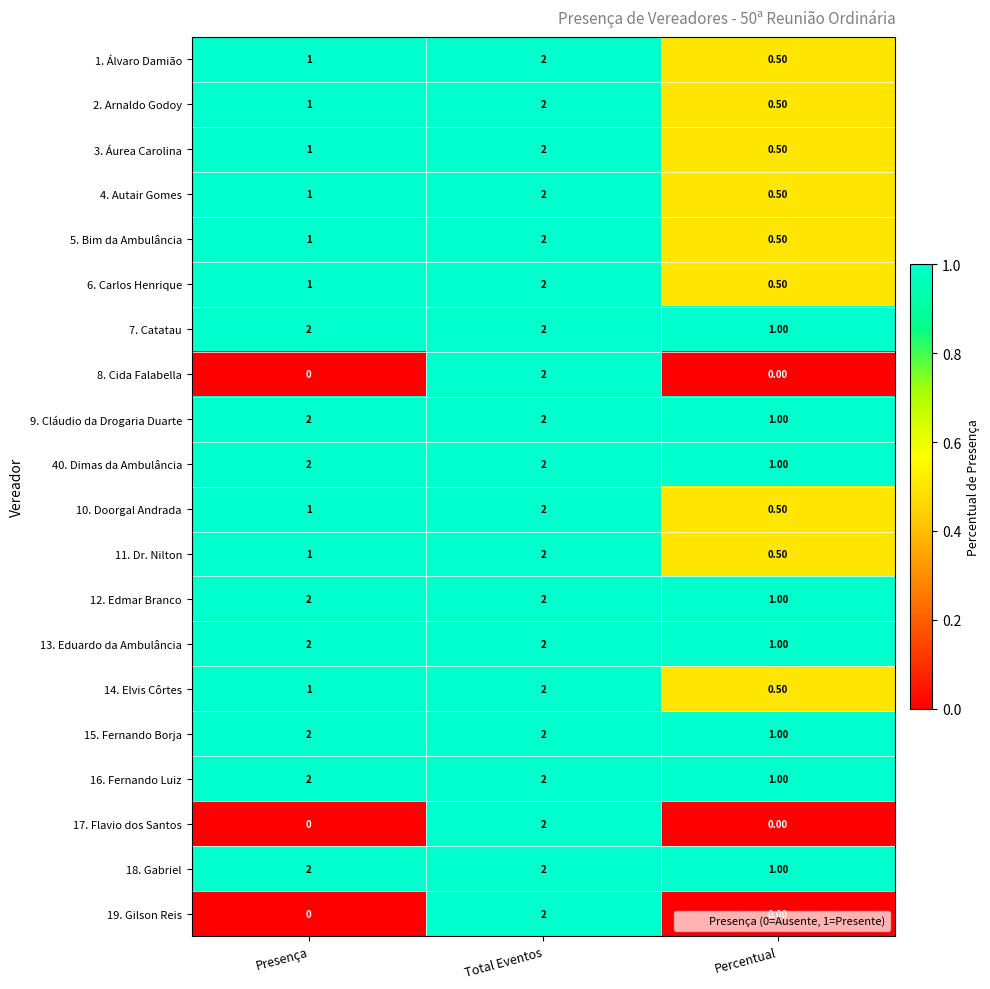

What is the difference between the maximum and minimum values in the 40. Dimas da Ambulância series?

1.0